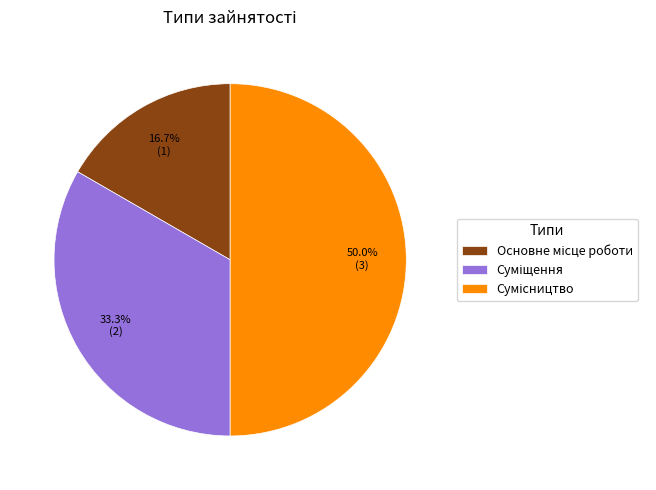

How many segments does this pie chart have?

3